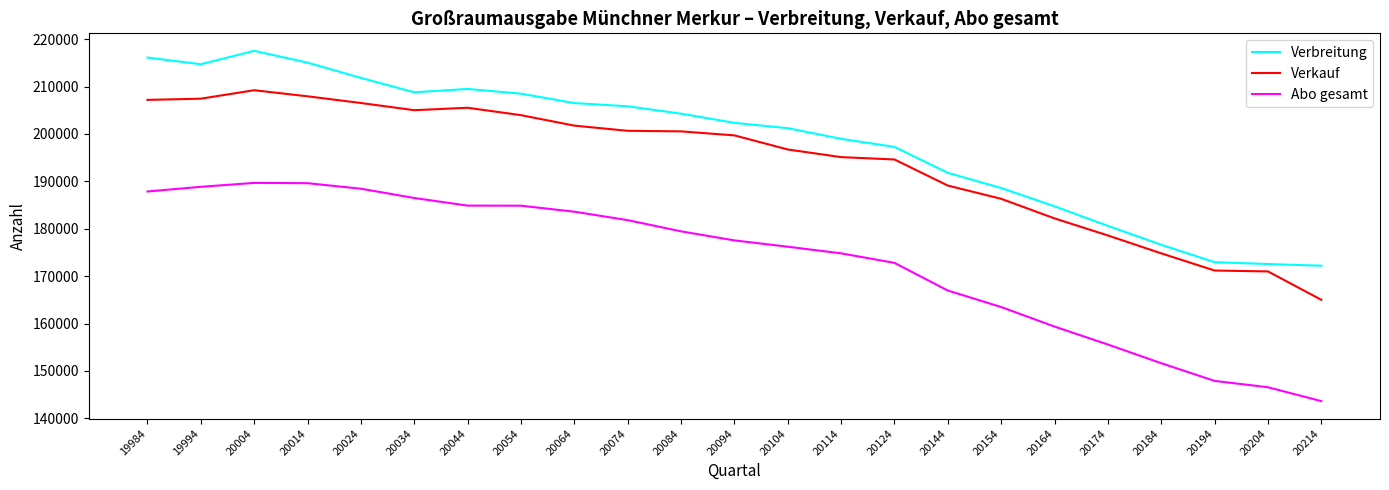

True or false: Verbreitung and Verkauf intersect in this chart.

False